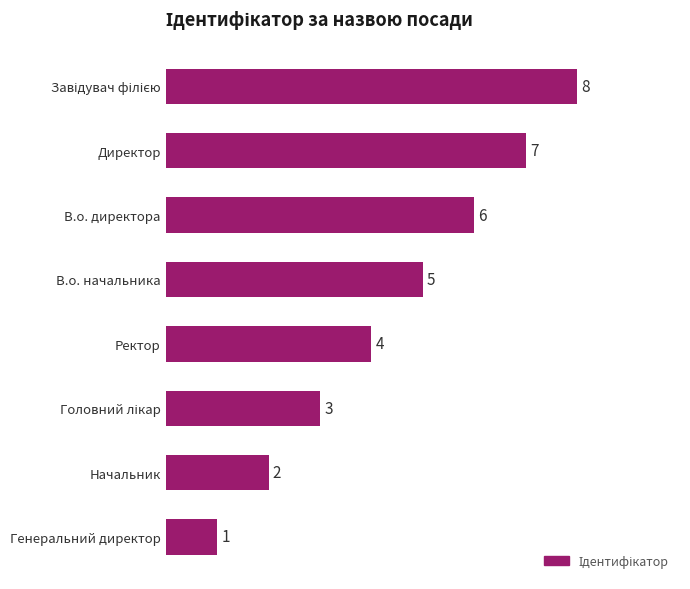

How many distinct data groups are displayed?

1